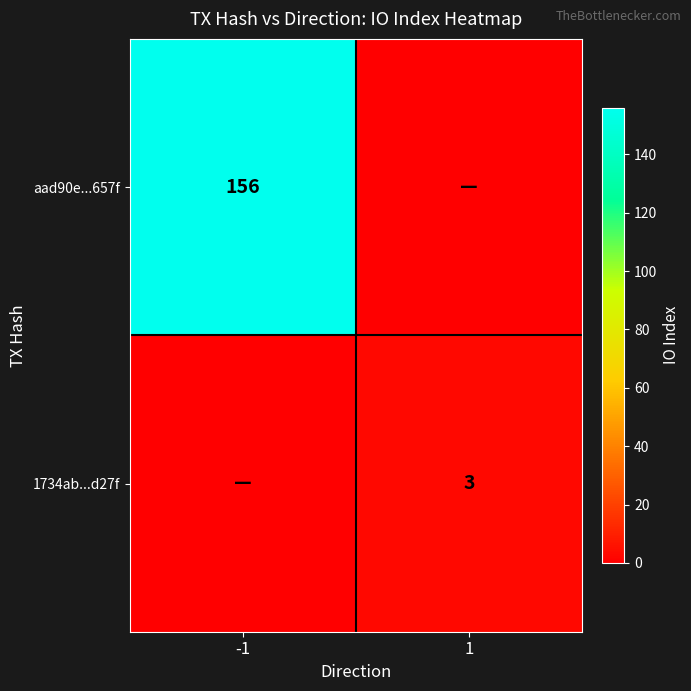

True or false: 1734ab...d27f has a value of 2 at 1.

False